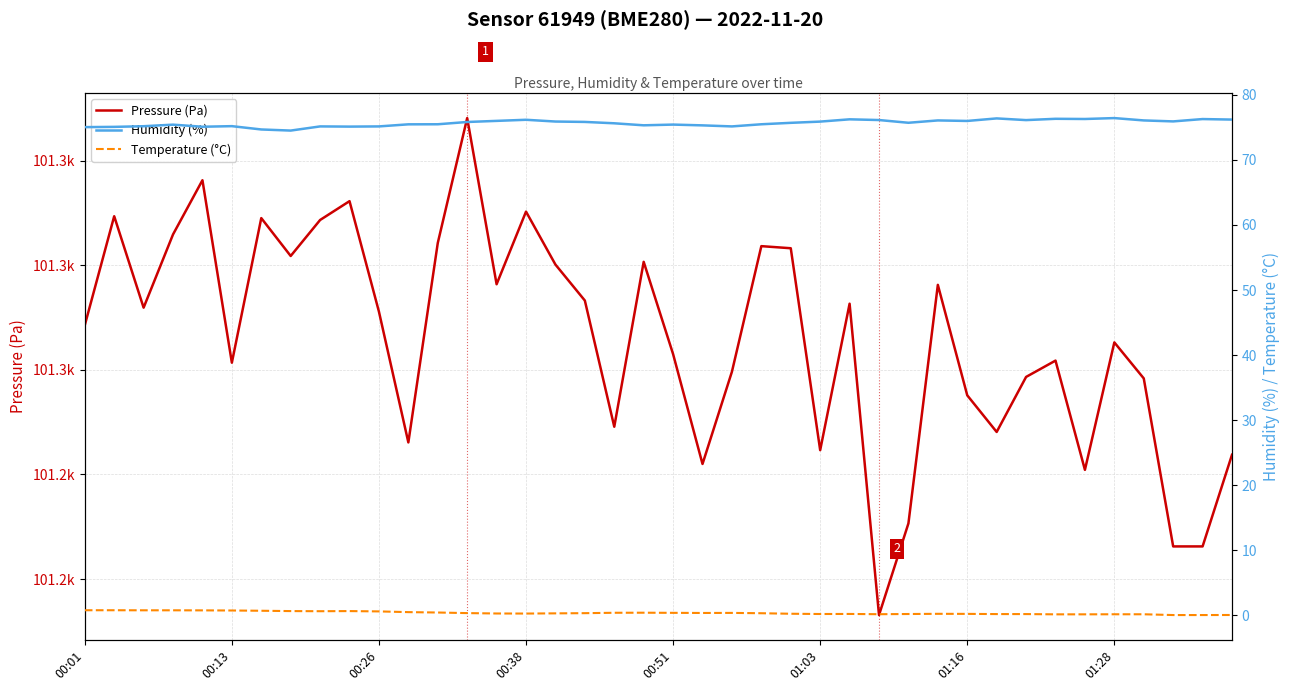

Where is the first local minimum for Temperature (°C)?

8